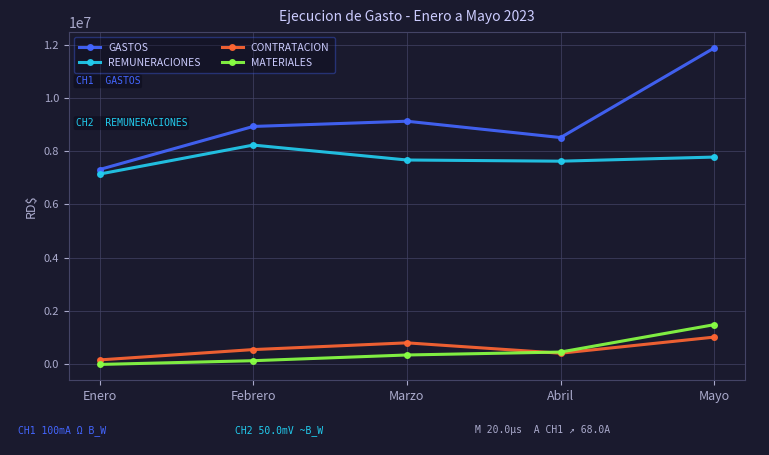

True or false: CONTRATACION and REMUNERACIONES intersect in this chart.

False